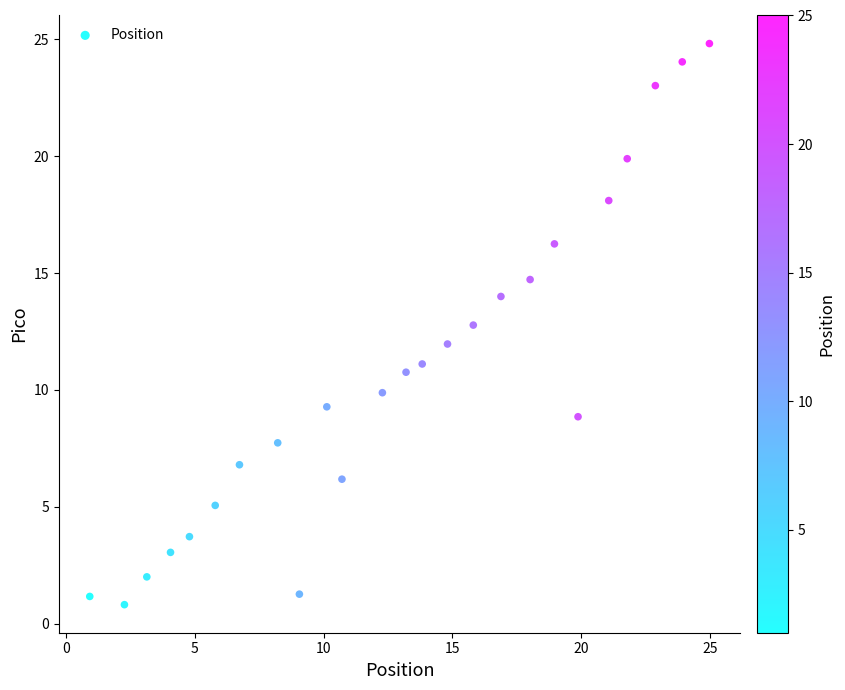

What is the range of X values (max minus min)?

24.0